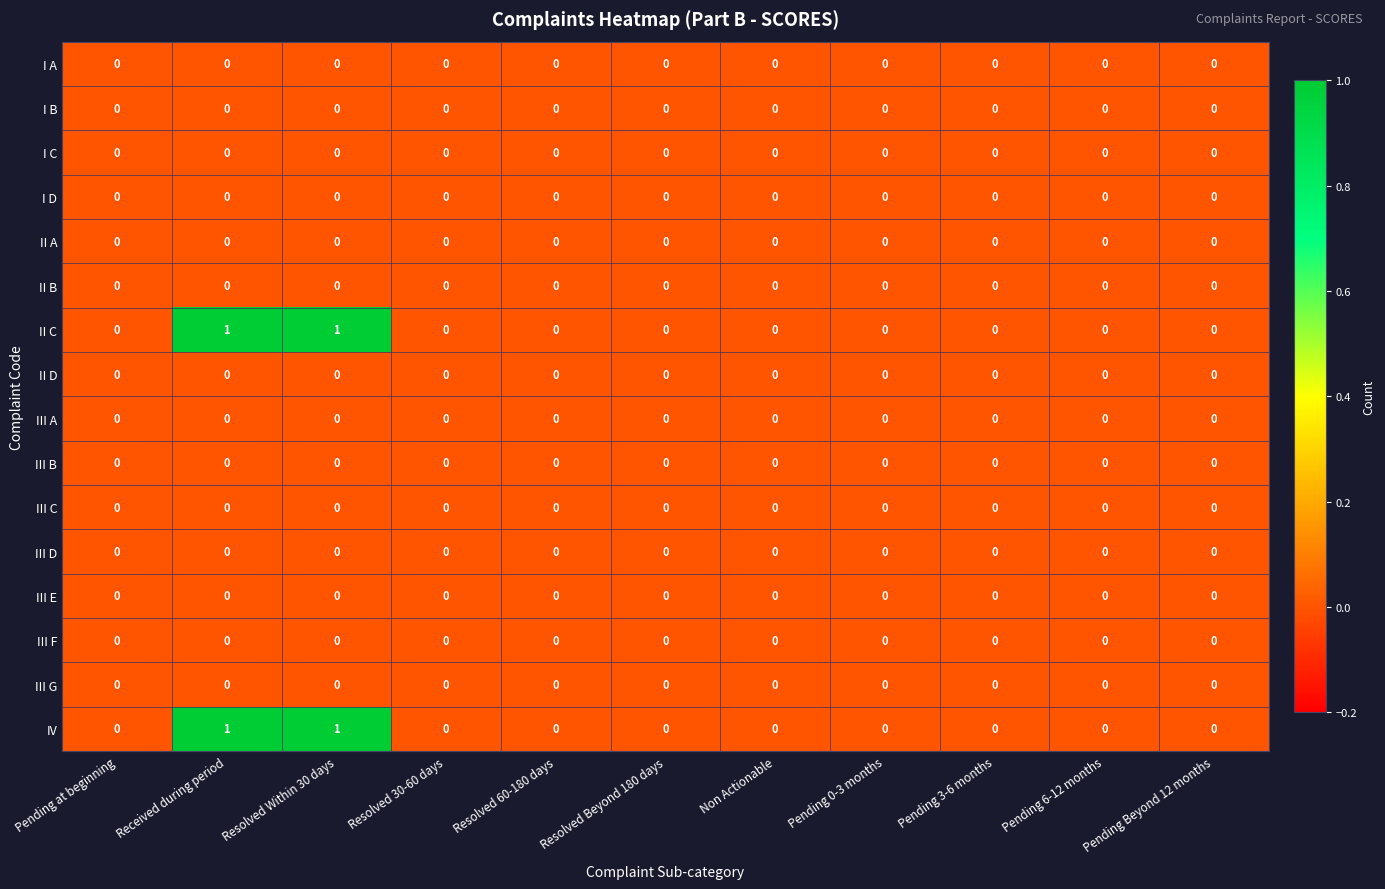

How many IV values are between 0 and 1?

11